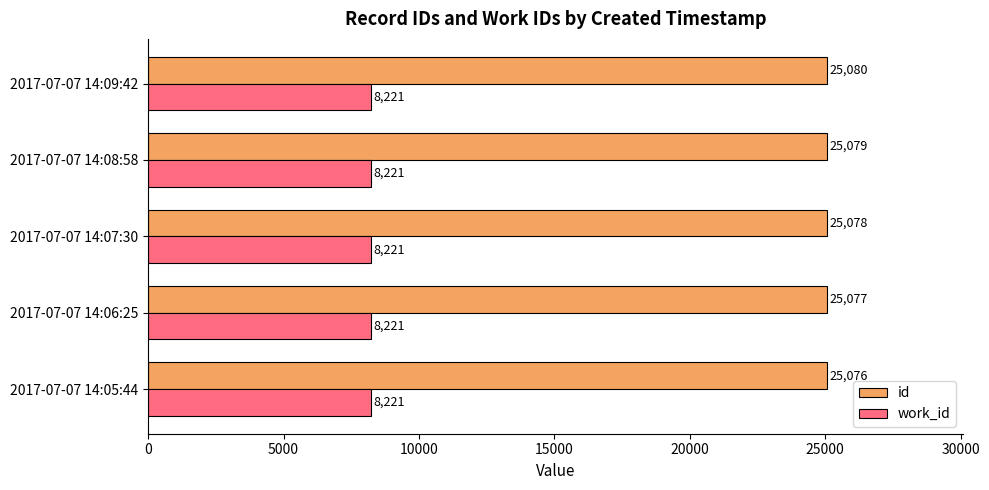

The work_id series shows 8221 at 2017-07-07 14:06:25. True or false?

True